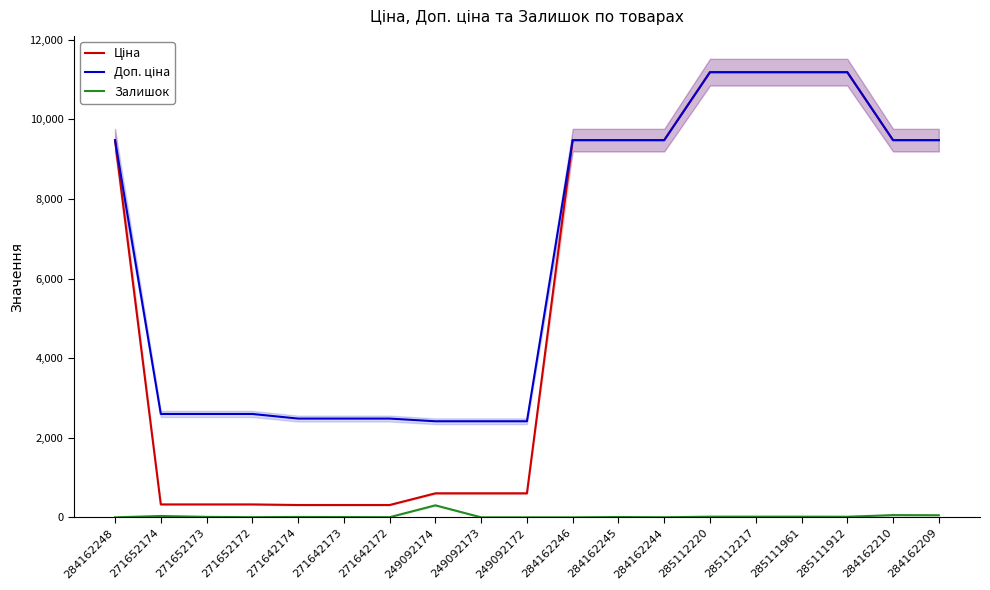

What is the greatest value displayed?

11188.2